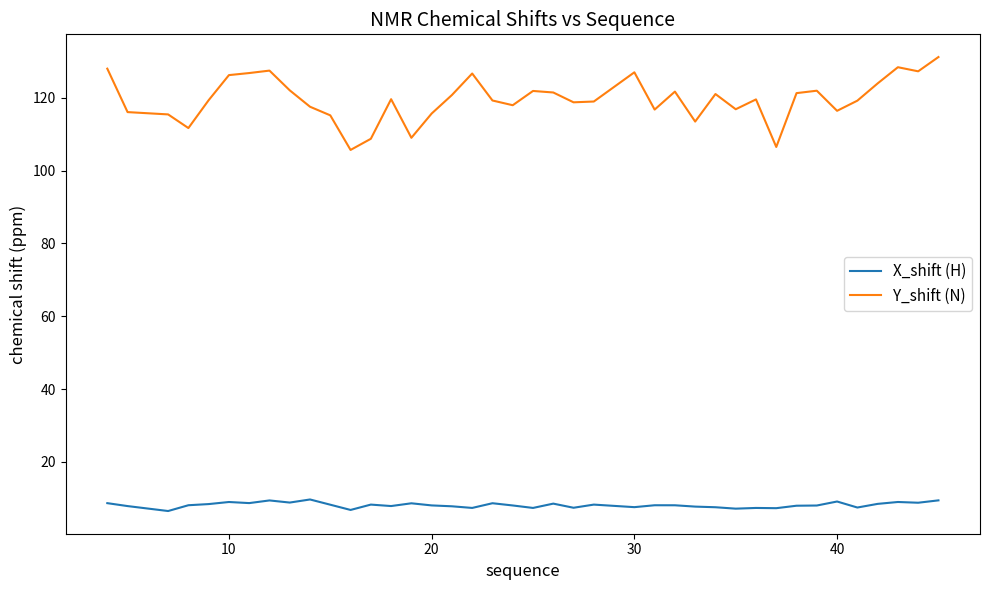

What is the sum of all X_shift (H) values?

323.7